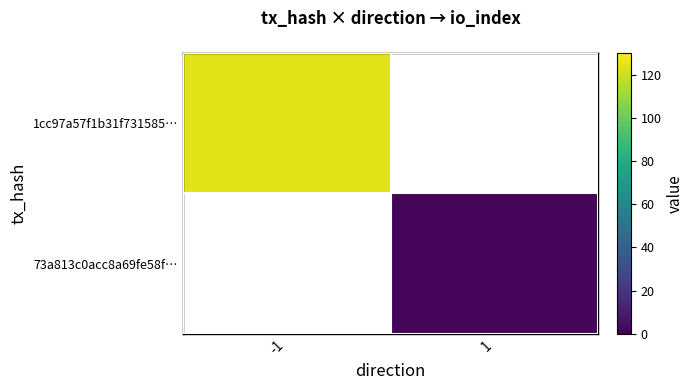

List the series in order of their peak value, highest first.

1cc97a57f1b31f731585…, 73a813c0acc8a69fe58f…